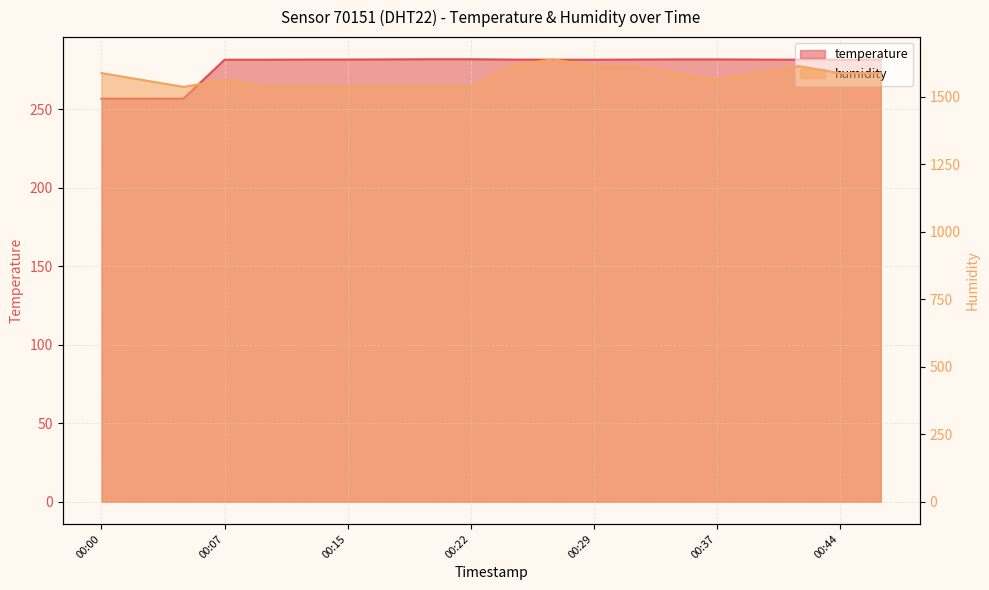

Reading right to left, extract all data points from this chart.

temperature: 281.8	281.7	281.7	281.8	281.9	281.9	281.8	281.7	281.7	281.8	282.0	282.0	281.9	281.8	281.8	281.7	281.7	256.9	256.9	256.9
humidity: 1587.2	1587.2	1612.8	1587.2	1561.6	1587.2	1612.8	1612.8	1638.4	1612.8	1536.0	1536.0	1536.0	1536.0	1536.0	1536.0	1561.6	1536.0	1561.6	1587.2